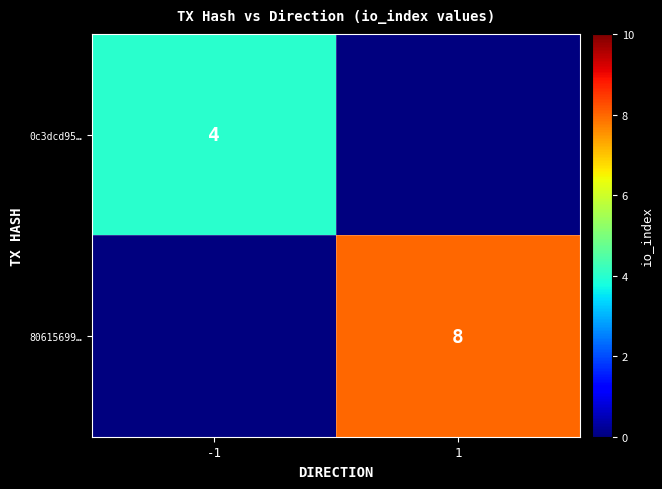

True or false: 0c3dcd95… has a value of 7 at -1.

False